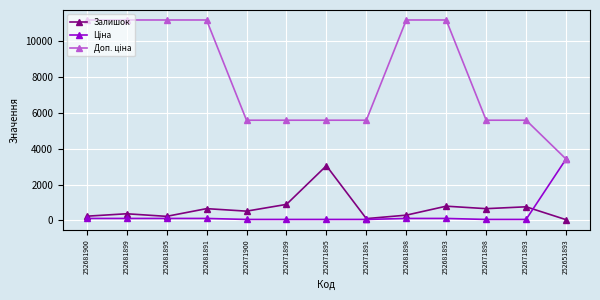

Is it true that Залишок equals 3048.0 at 252671895?

True